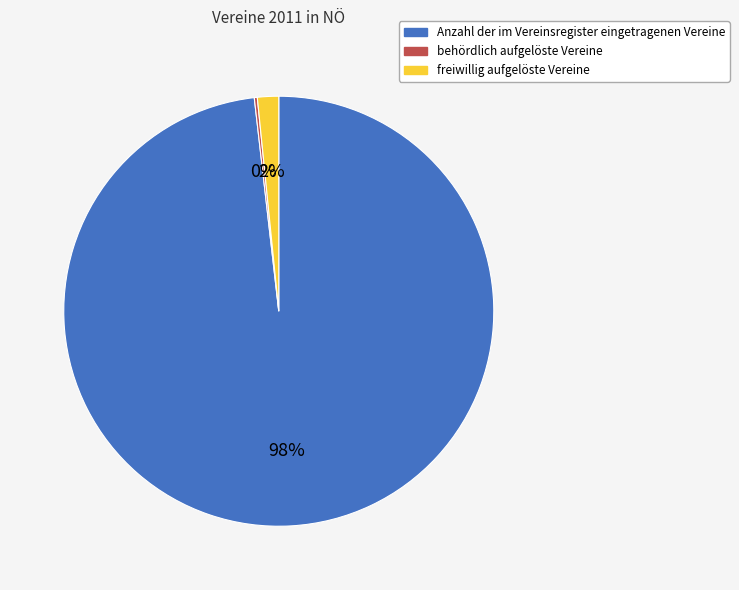

Which slice is the largest?

Anzahl der im Vereinsregister eingetragenen Vereine